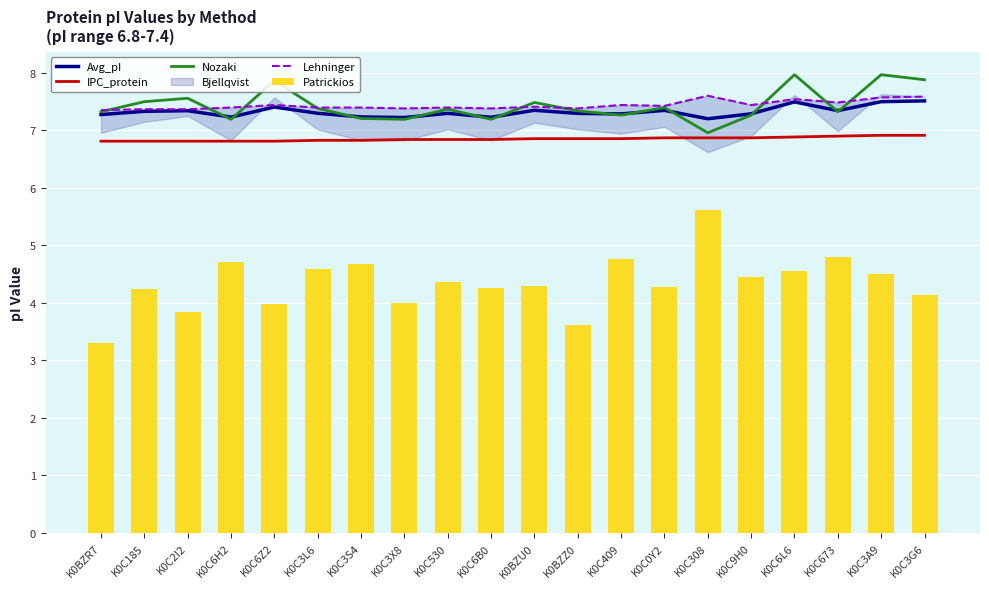

What is the total value across all series at K0C3S4?

33.3